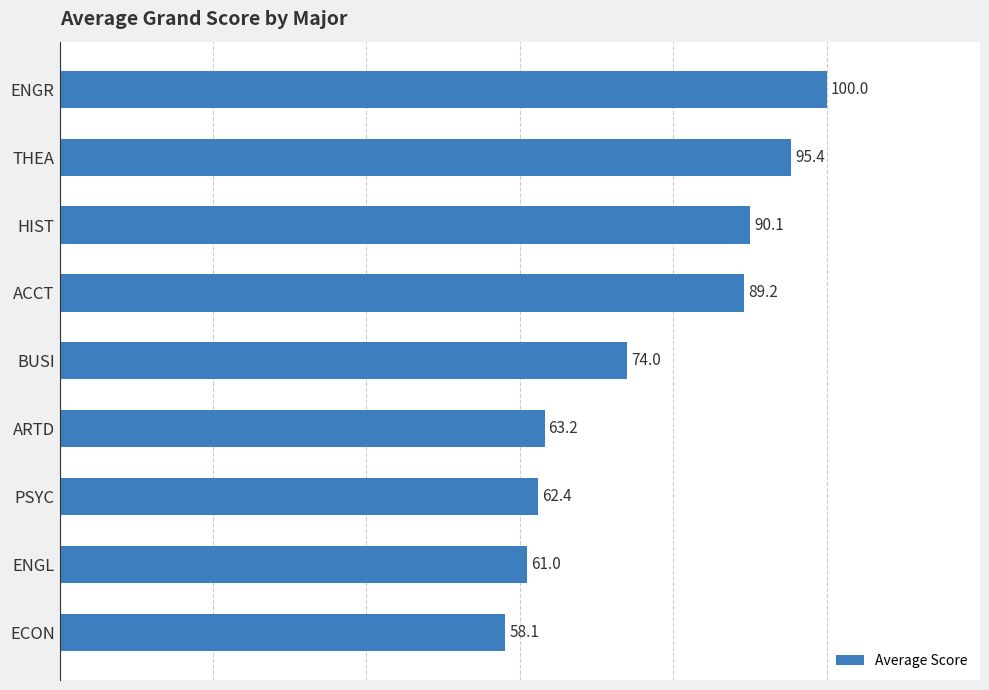

What value does the data have at ECON?

58.1